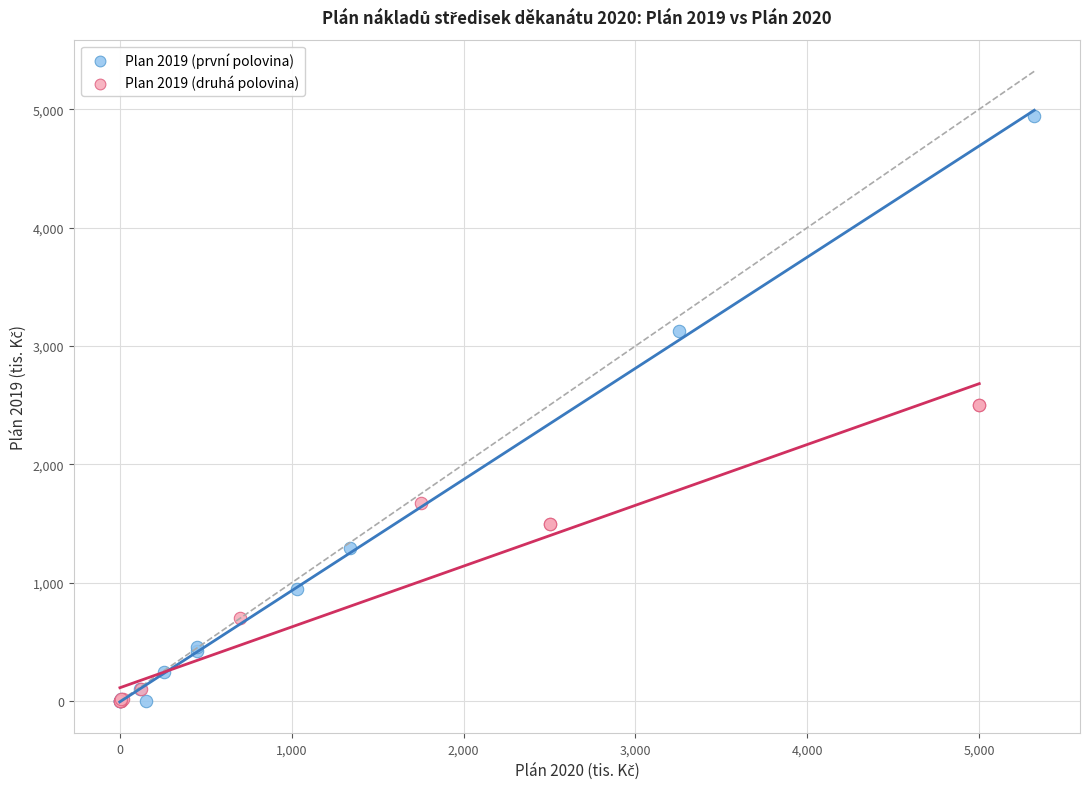

Which series contains the highest Y value?

Plan 2019 (první polovina)